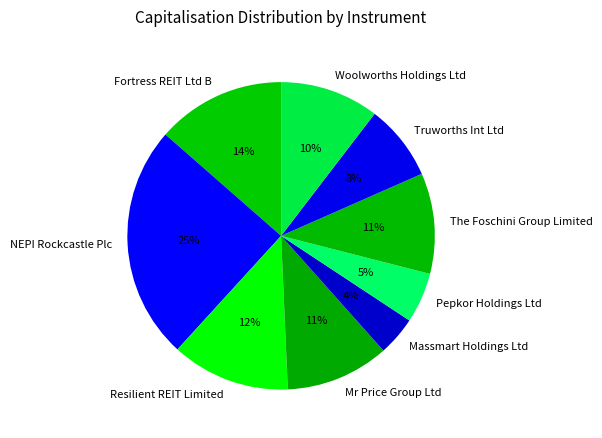

Is there a majority slice in this chart?

No